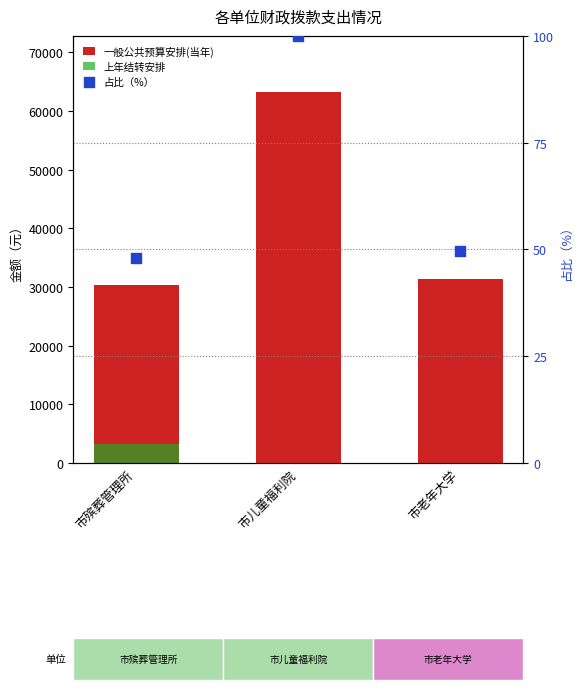

Which series has the largest Y range (max minus min)?

一般公共预算安排(当年)